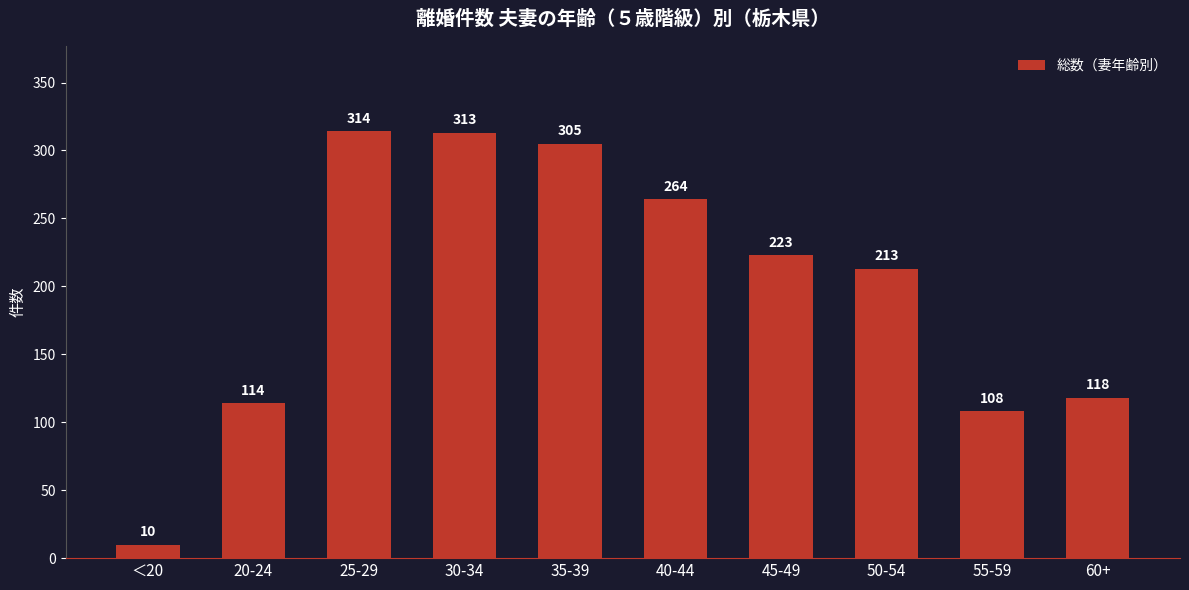

At which label is the value closest to 162?

60+